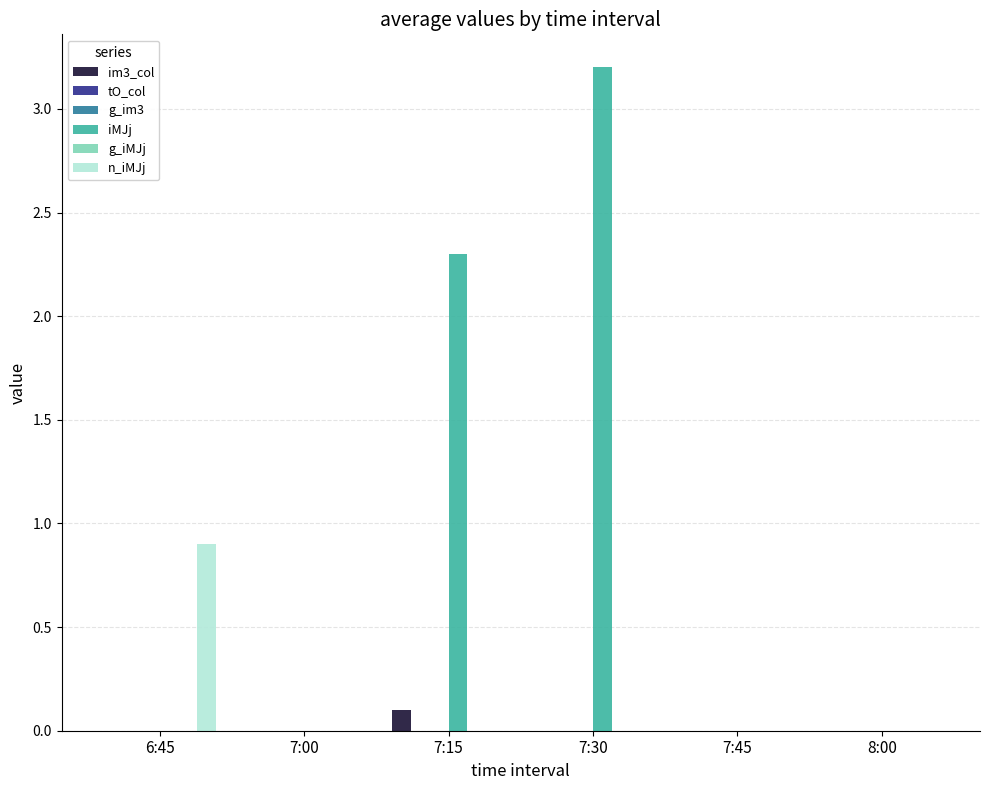

Is it true that n_iMJj equals -0.6 at 7:15?

False